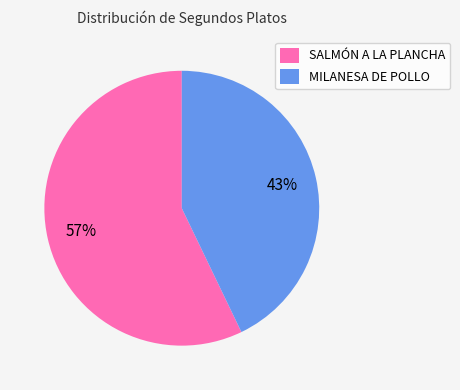

What is the smallest slice in the pie chart?

MILANESA DE POLLO